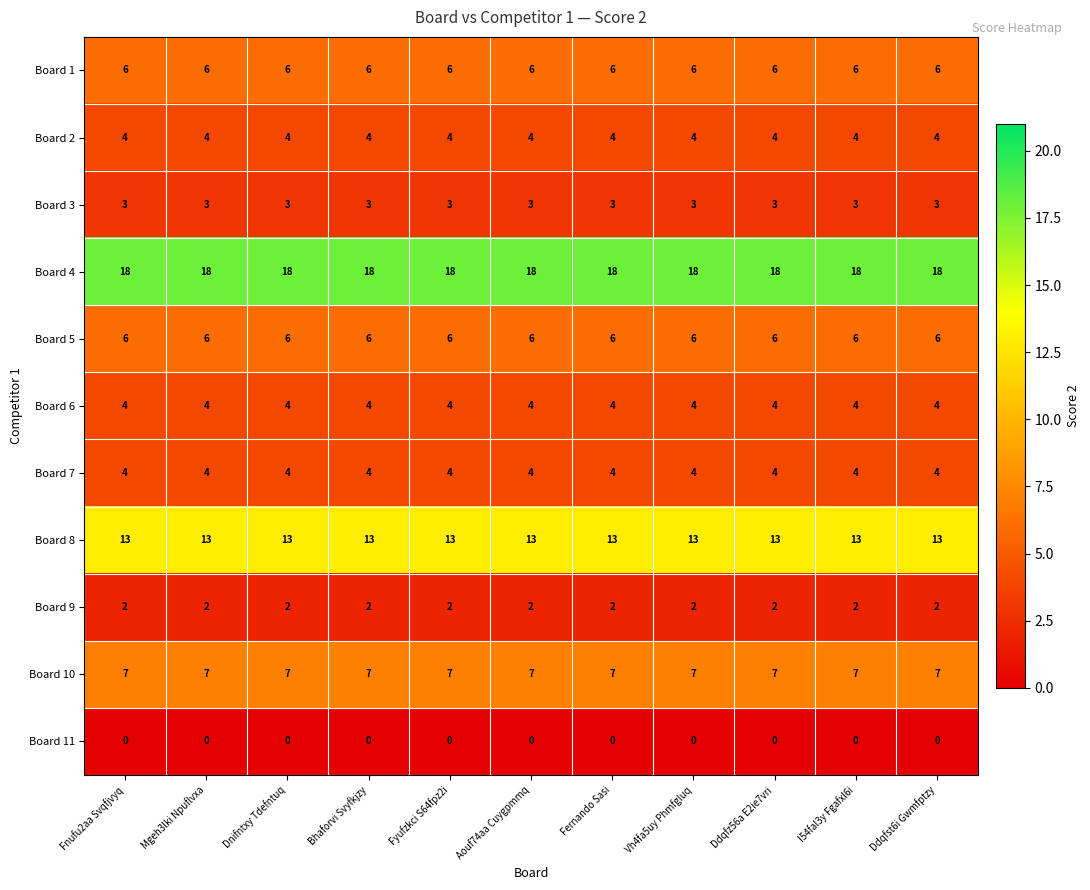

What is the spread (max minus min) of values at Aouf74aa Cuygpmmq?

18